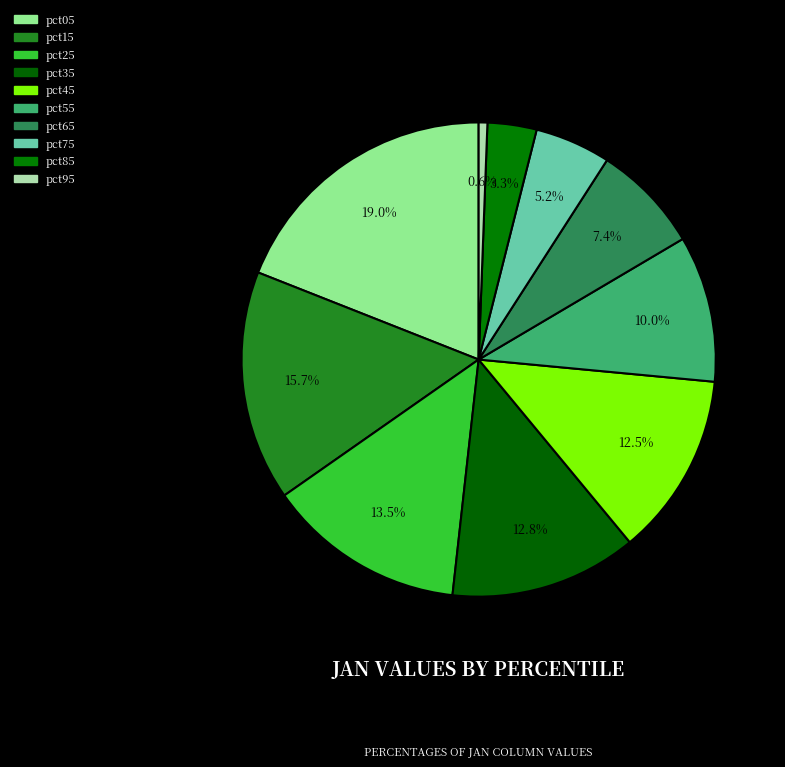

Does pct15 account for over 50% of the chart?

No